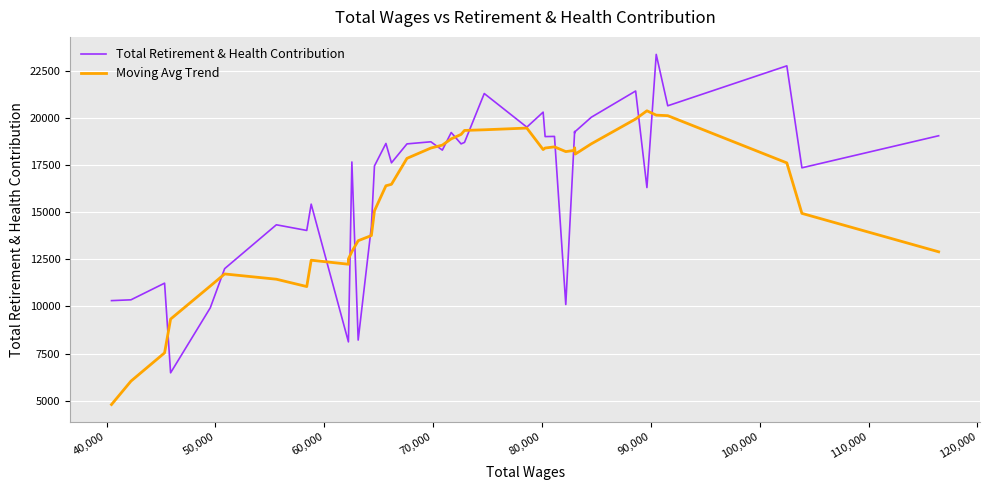

Reading left to right, list all the values displayed in this chart.

Total Retirement & Health Contribution: 10304.0	10347.0	11230.0	6476.0	9924.0	11999.0	14325.0	14025.0	15420.0	8116.0	8116.0	17656.0	8212.0	14245.0	17446.0	18638.0	17610.0	18615.0	18726.0	18285.0	19218.0	18615.0	18694.0	21285.0	19503.0	20298.0	19002.0	19011.0	10096.0	19275.0	19191.0	19272.0	20027.0	21419.0	16299.0	23360.0	20635.0	22753.0	17346.0	19046.0
Moving Avg Trend: 4794.6	6035.1	7535.0	9325.6	11078.8	11718.2	11439.4	11050.1	12447.6	12233.6	12514.4	12904.5	13481.1	13754.9	15067.2	16393.5	16472.1	17847.9	18394.1	18550.1	18881.0	19117.6	19328.0	19362.5	19453.2	18313.0	18395.5	18457.6	18206.0	18271.5	18411.6	18073.8	18617.4	19934.8	20369.5	20138.9	20110.6	17607.2	14929.9	12892.5